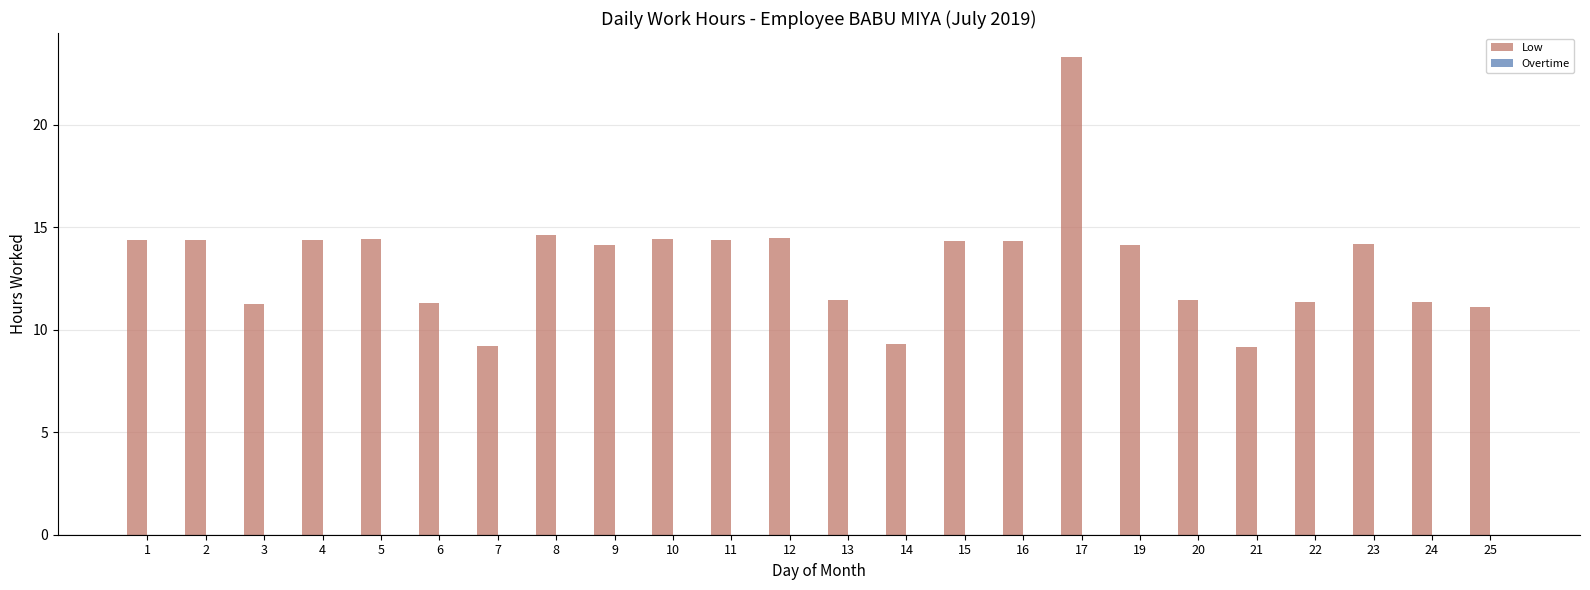

What is the average value?

13.2